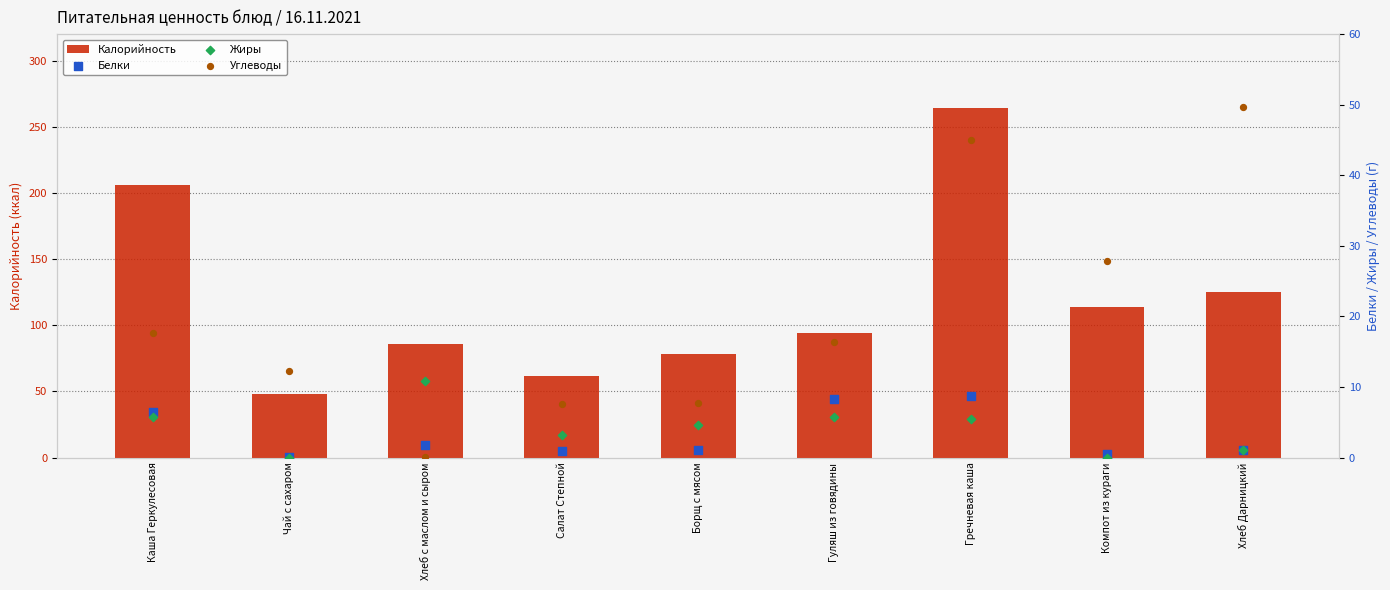

Which series reaches the minimum Y coordinate?

Жиры